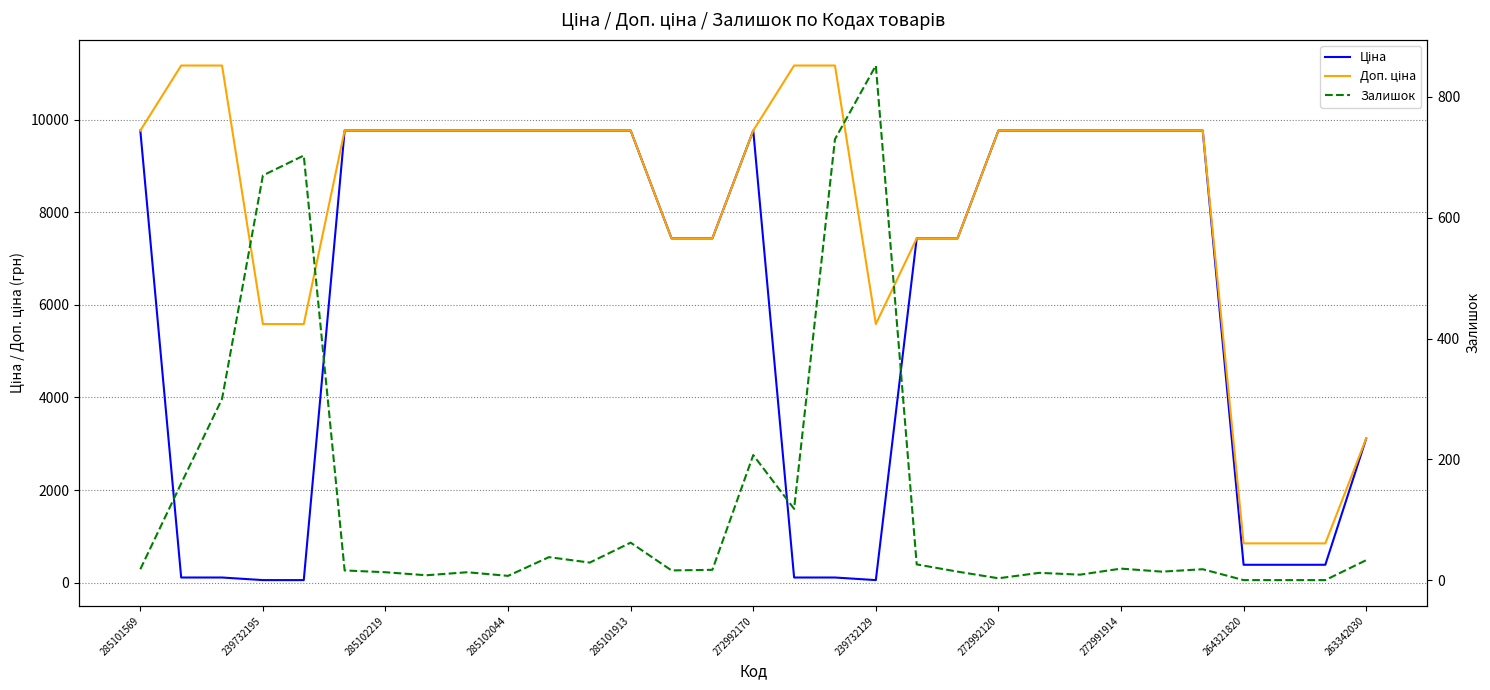

What is the sum of all Ціна values?

190862.6